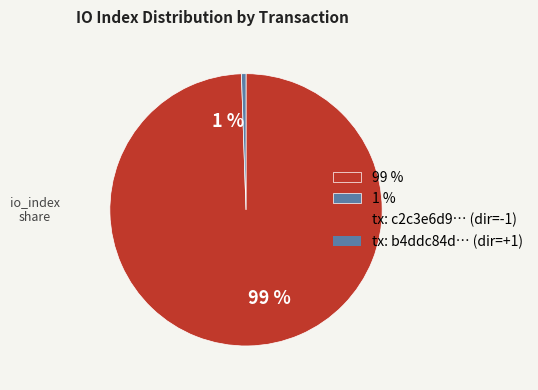

Is it true that 99 % is 99% of the pie?

True